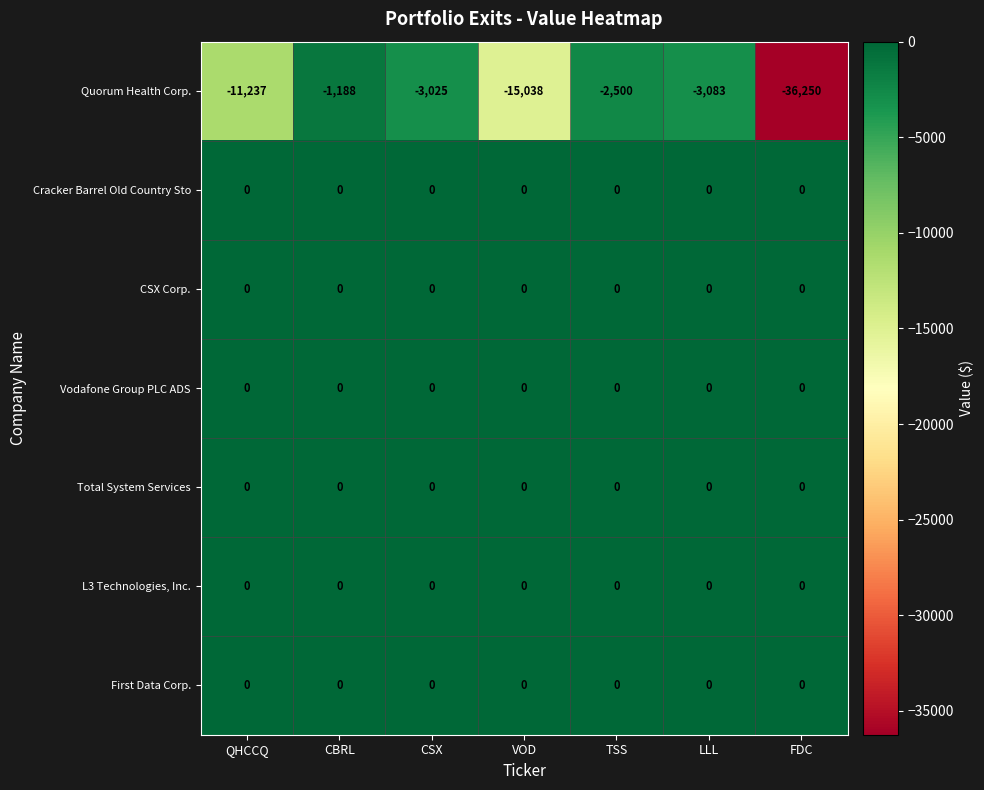

What is the total value across all series at CBRL?

-1188